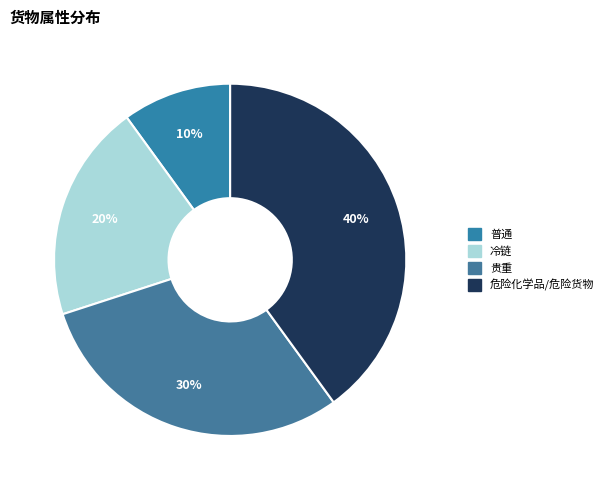

To the nearest percent, what is the difference between the largest and smallest slice percentages?

30%